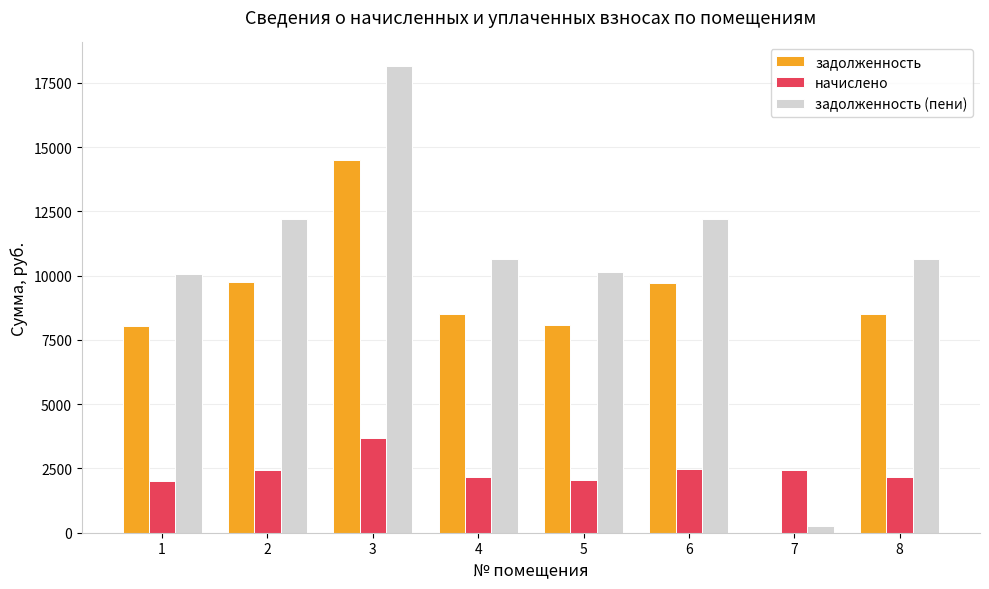

Which series has the largest total across all categories?

задолженность (пени)